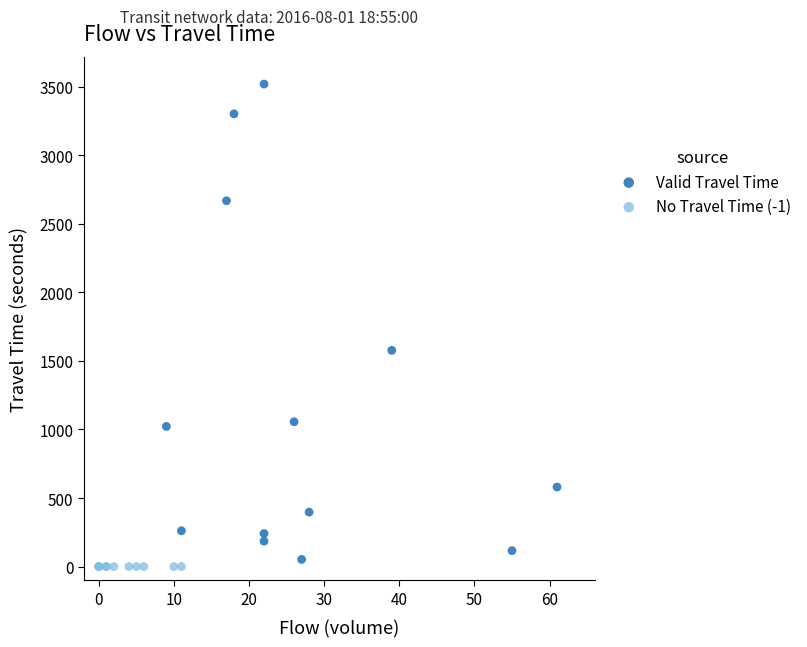

Which series contains the highest Y value?

Valid Travel Time